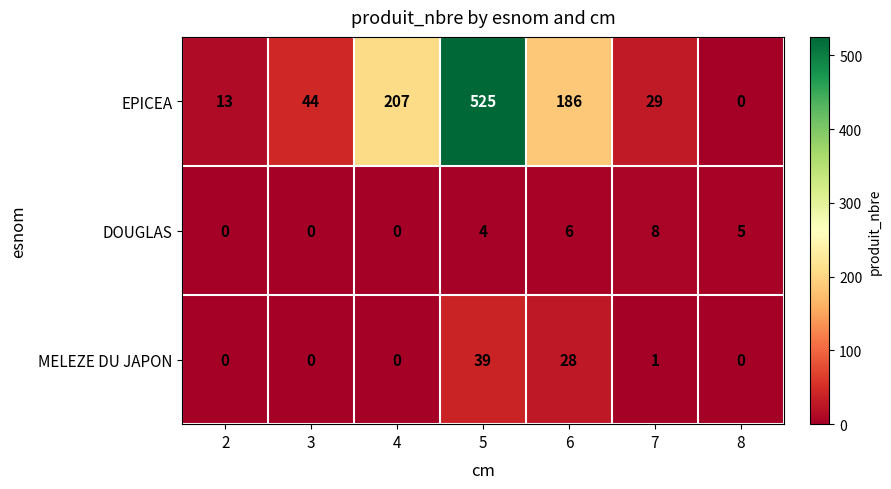

At which category is the sum across all series the highest?

5